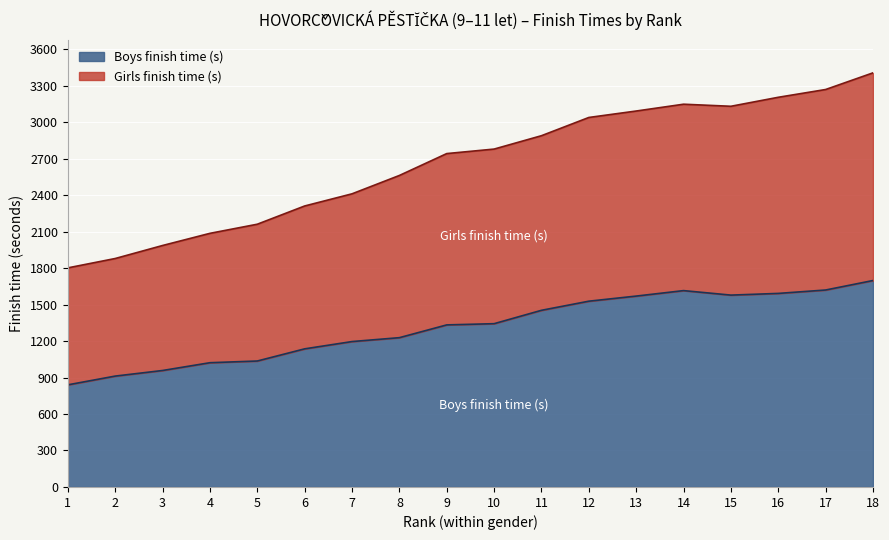

At which category does the chart reach its minimum across all series?

1